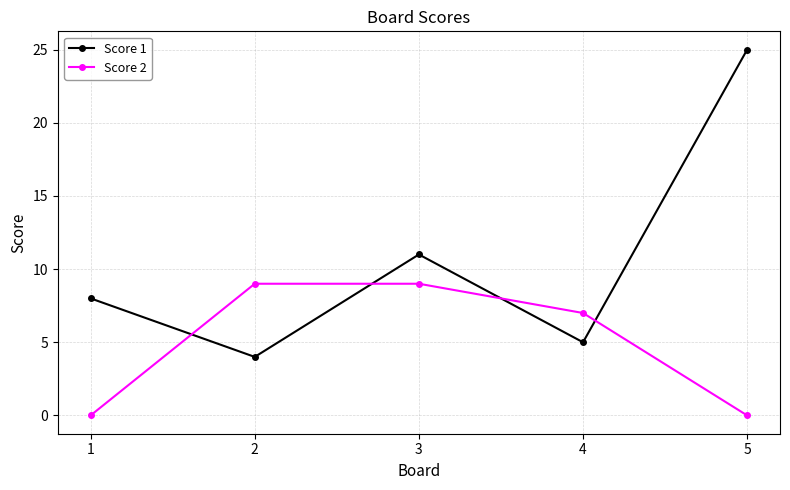

Count the Score 2 values in the range 0 to 9.

5